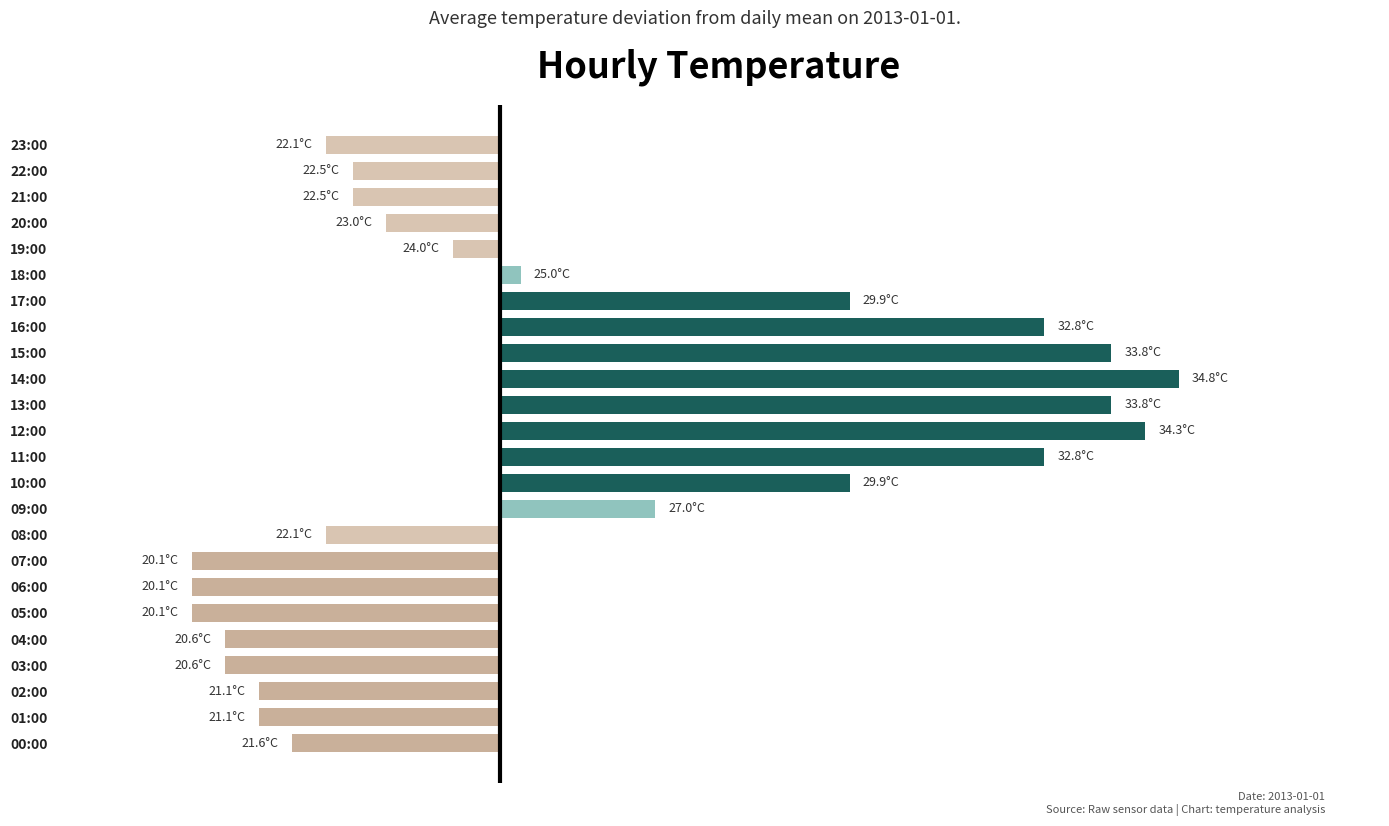

Are the bars horizontal?

Yes